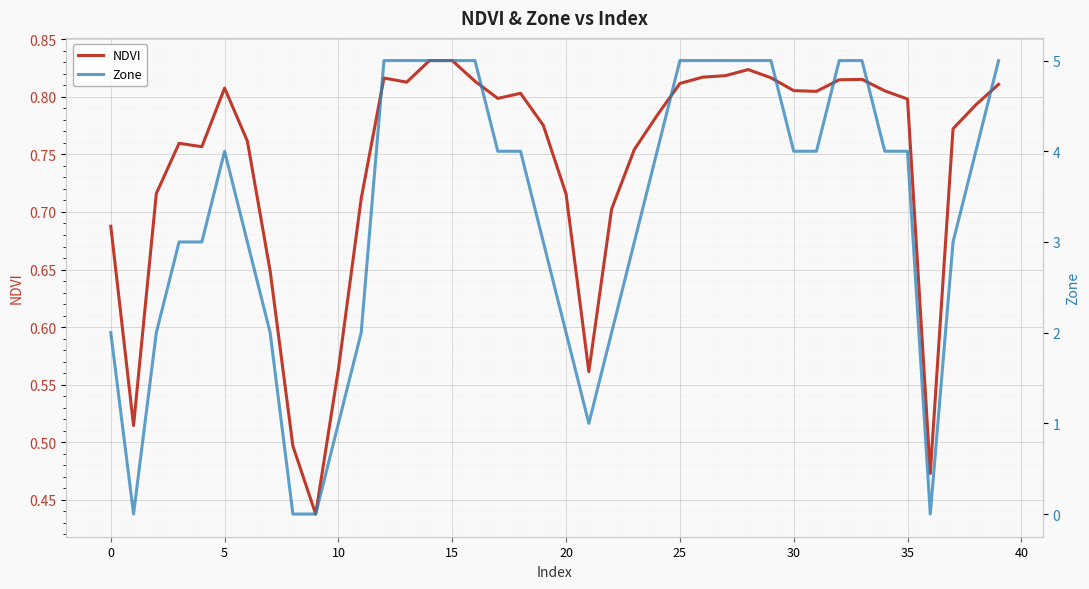

How many series are shown in this chart?

2